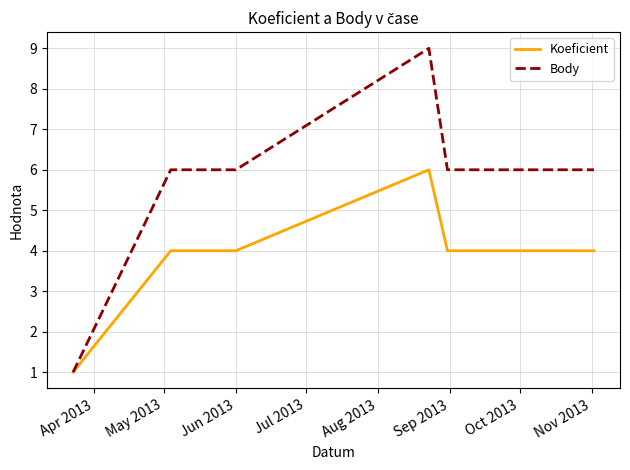

Does the chart have visible grid lines?

Yes